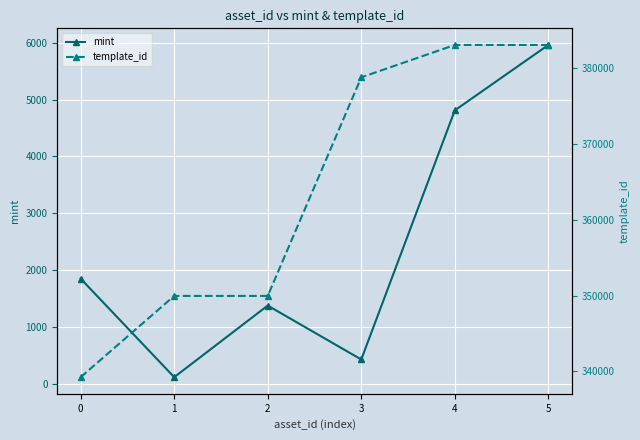

What is the minimum value shown in the chart?

120